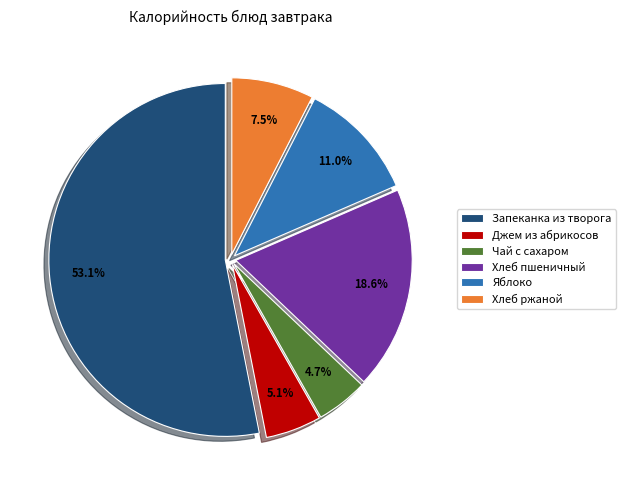

Combined, what portion of the pie is Хлеб ржаной and Яблоко?

18.5%